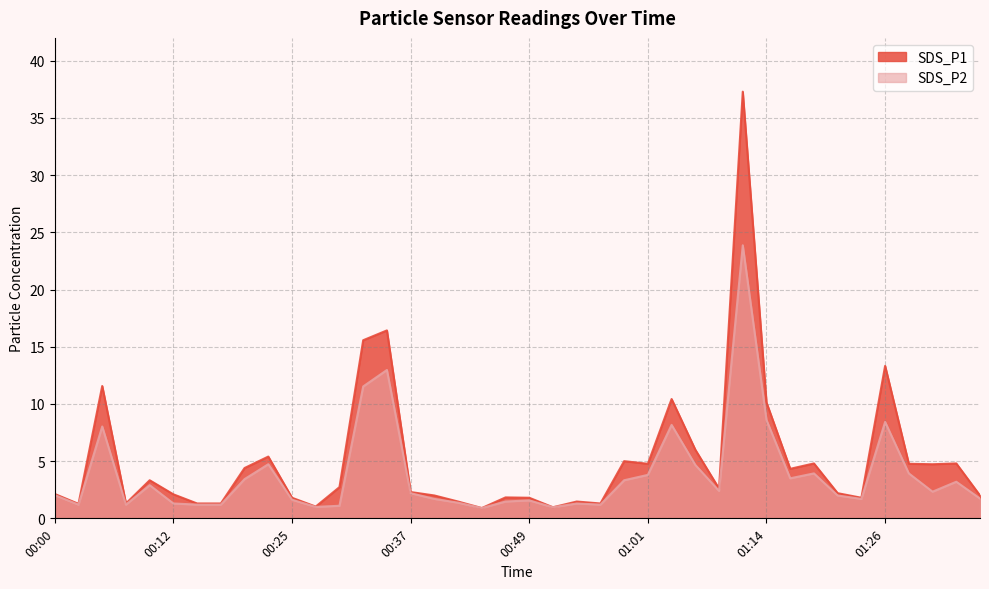

Reading right to left, list all the values displayed in this chart.

SDS_P1: 2.0	4.8	4.7	4.8	13.3	1.8	2.2	4.8	4.3	10.1	37.3	2.6	6.0	10.4	4.8	5.0	1.3	1.5	1.0	1.8	1.8	0.9	1.5	2.0	2.3	16.4	15.6	2.7	1.0	1.8	5.4	4.4	1.3	1.3	2.1	3.3	1.3	11.6	1.3	2.1
SDS_P2: 1.7	3.2	2.3	3.9	8.4	1.7	2.0	3.9	3.5	8.6	23.9	2.4	4.7	8.2	3.8	3.3	1.2	1.3	1.0	1.6	1.5	0.9	1.4	1.7	2.2	13.0	11.5	1.1	1.0	1.6	4.7	3.4	1.2	1.2	1.3	2.9	1.2	8.0	1.2	2.0